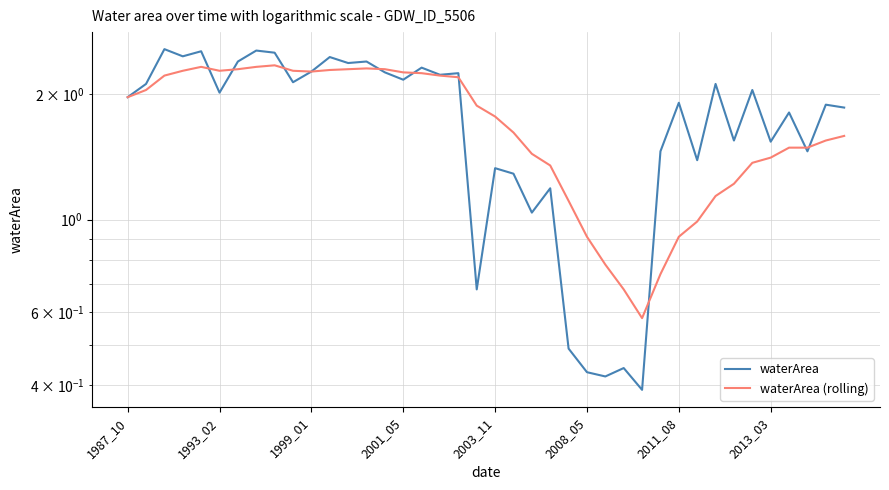

How many values in the waterArea (rolling) series are below 1?

7